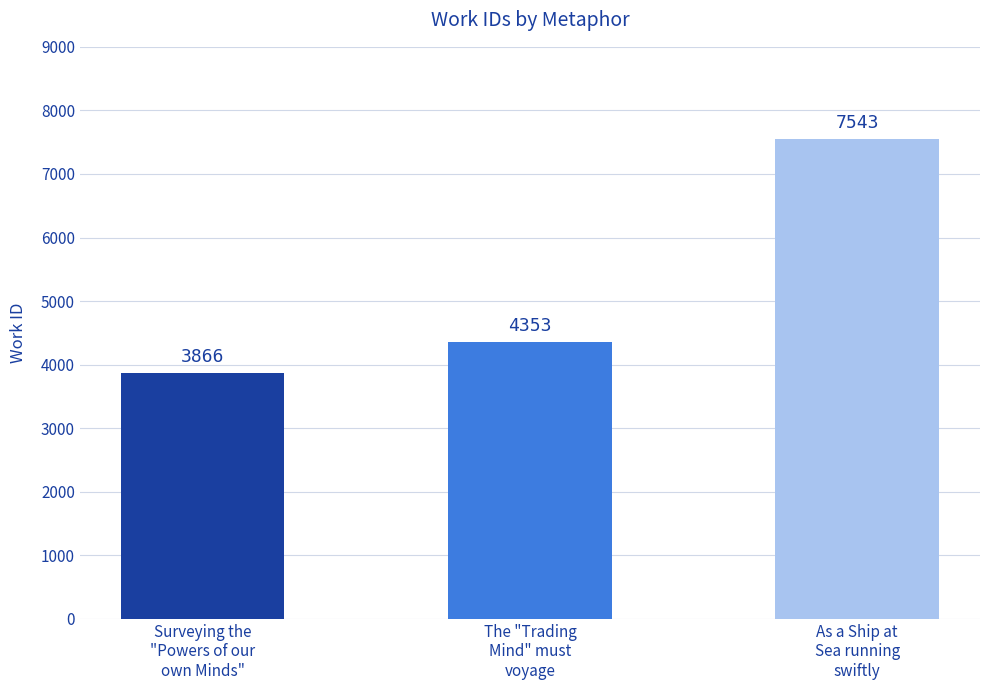

What is the value of the 3rd bar from the left?

7543